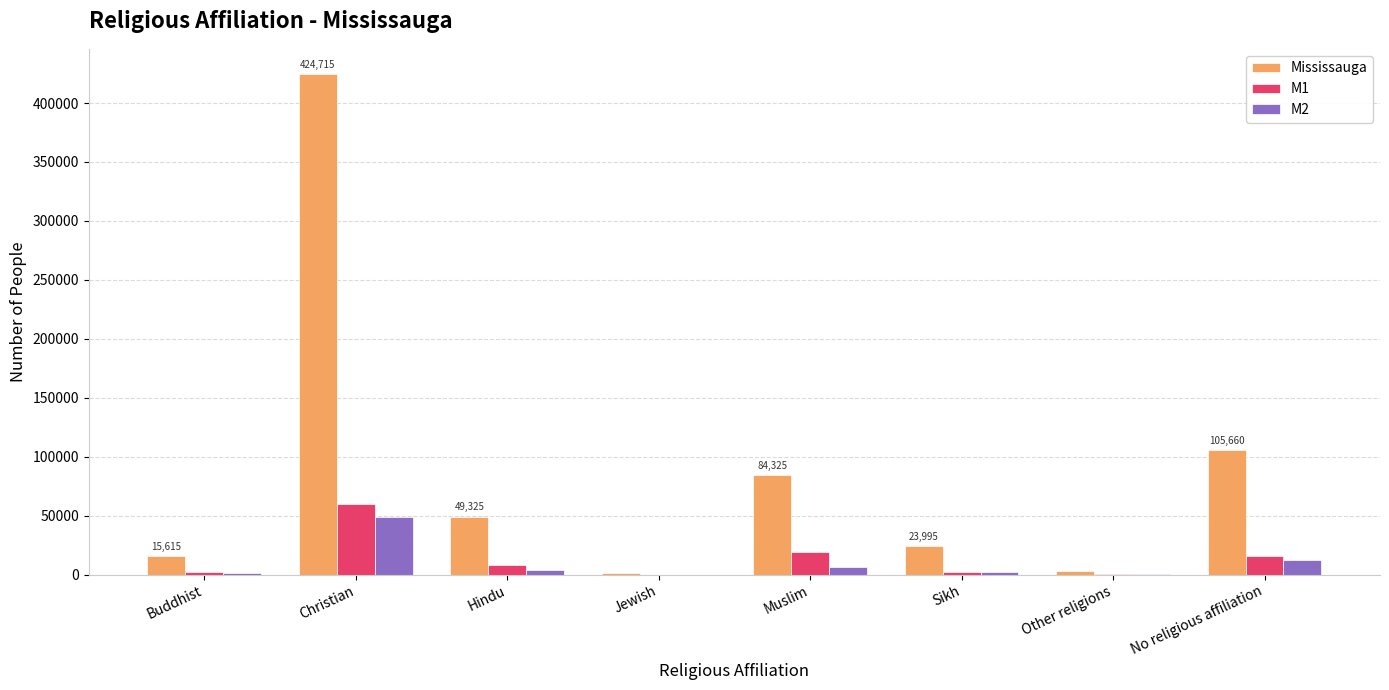

Which category has the highest value in the M1 series?

Christian